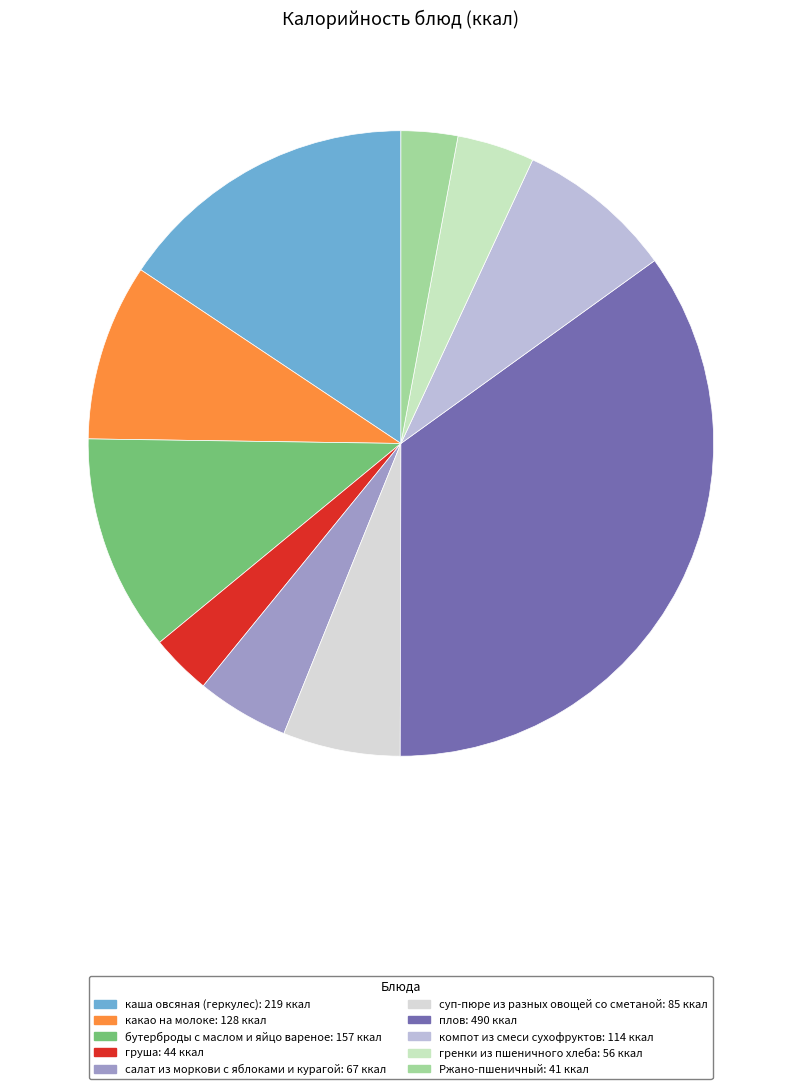

The салат из моркови с яблоками и курагой slice represents 5% of the pie. True or false?

True